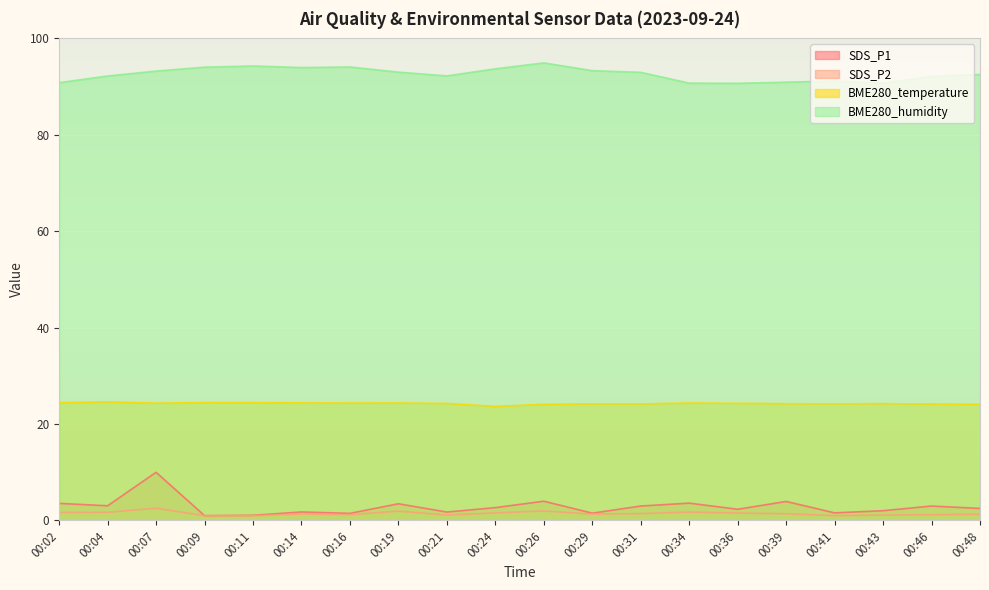

At 00:43, list the series in order from largest to smallest.

BME280_humidity, BME280_temperature, SDS_P1, SDS_P2